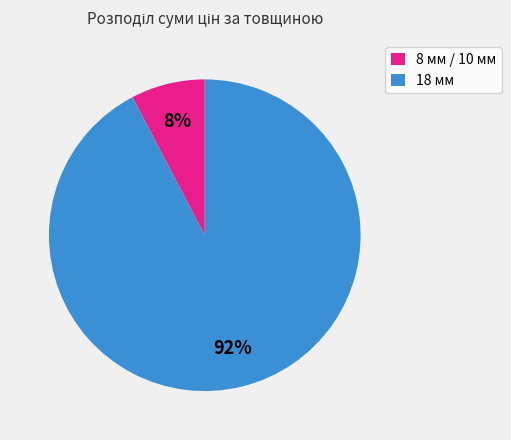

What is the smallest slice in the pie chart?

8 мм / 10 мм